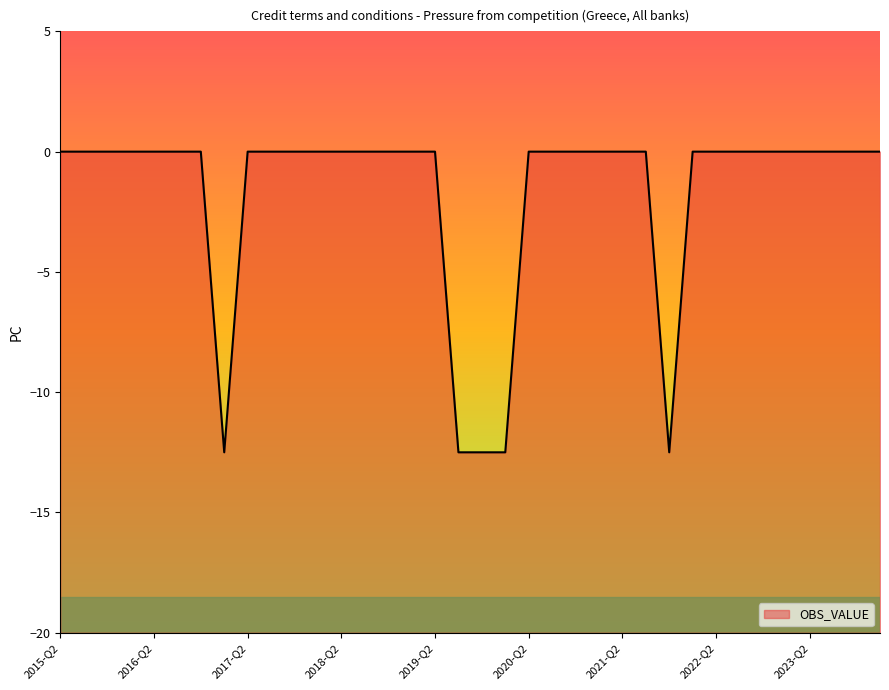

Where is the first local minimum?

2017-Q1